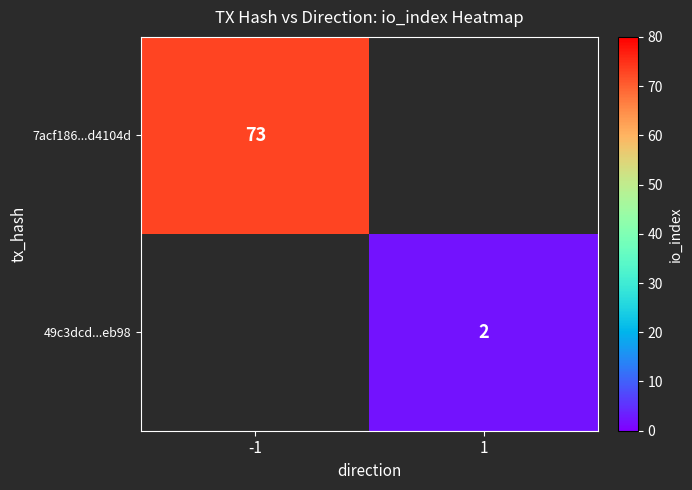

The value of 7acf186...d4104d at -1 is 17. True or false?

False